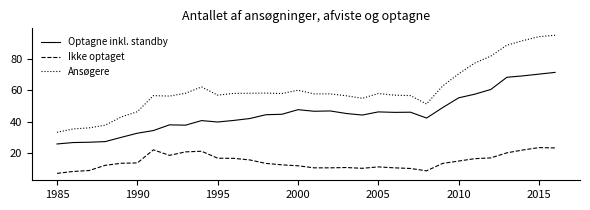

Which series has the largest range (max minus min)?

Ansøgere